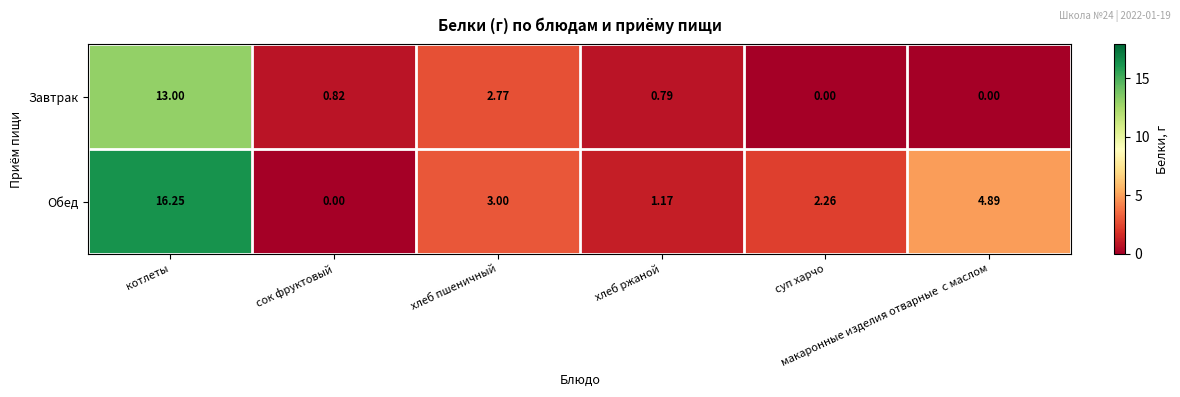

Which series has the largest range (max minus min)?

Обед